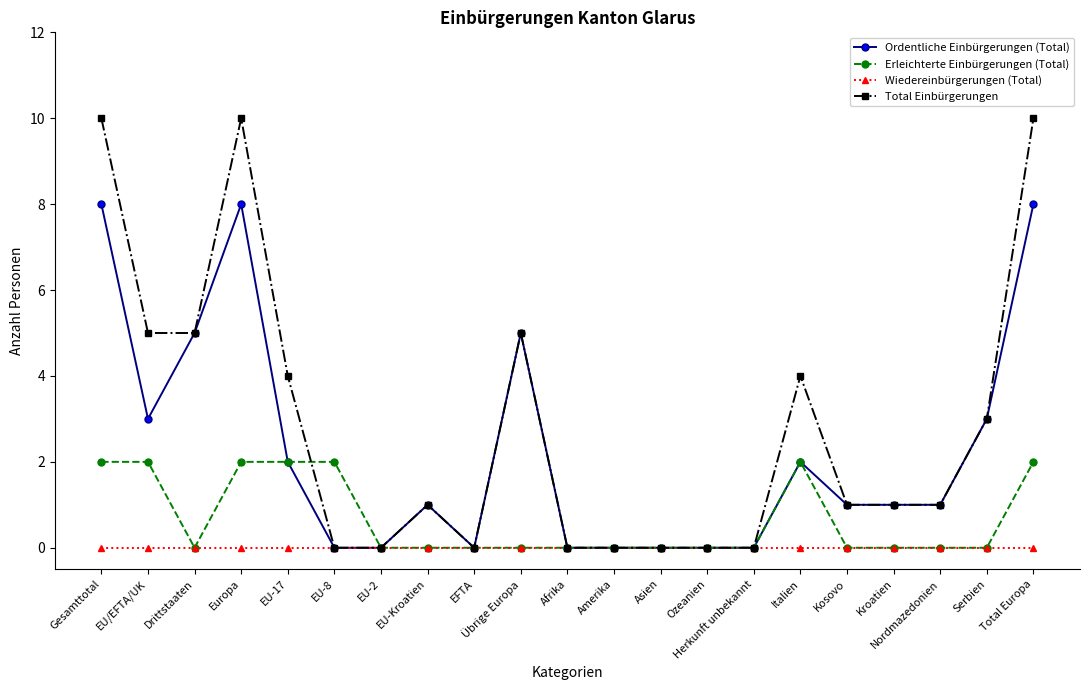

What is the approximate value of Ordentliche Einbürgerungen (Total) at Kosovo?

1